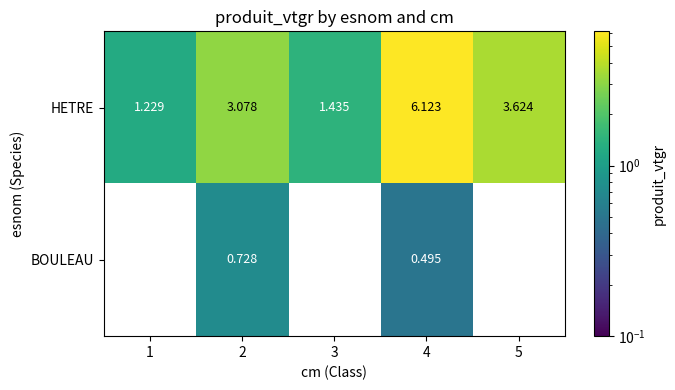

Is the value of BOULEAU at 1 greater than the value of HETRE at 3?

No